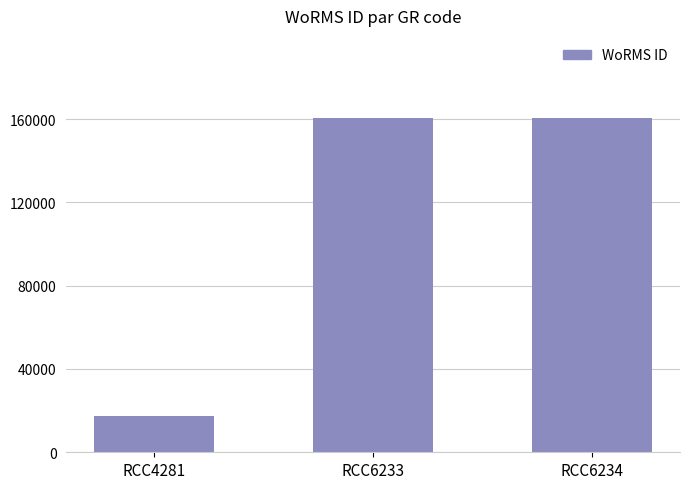

How many bars are there in total?

3